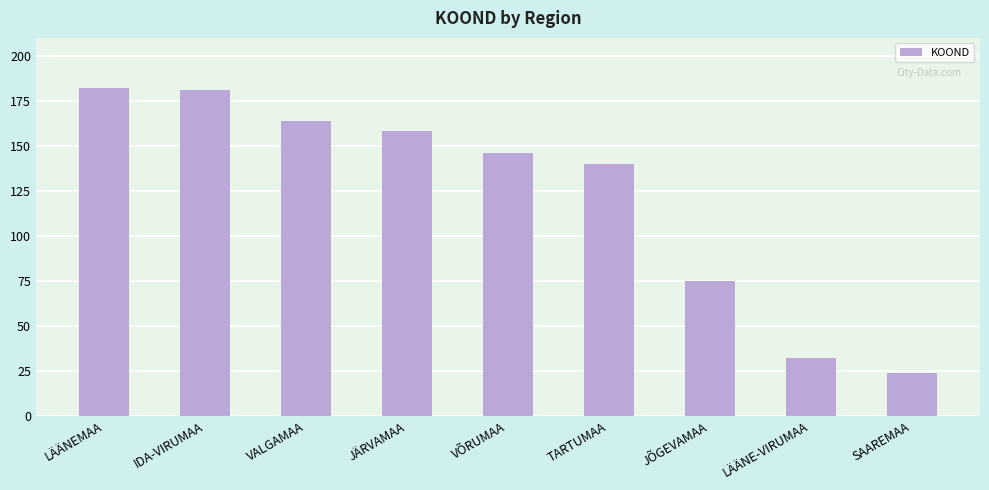

What is the smallest value displayed?

24